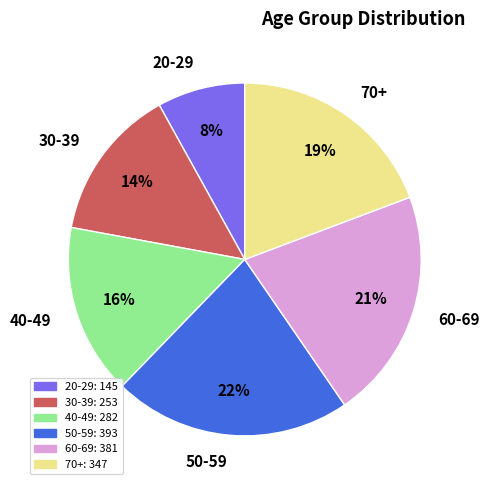

What percentage is the 40-49 slice, to the nearest percent?

16%